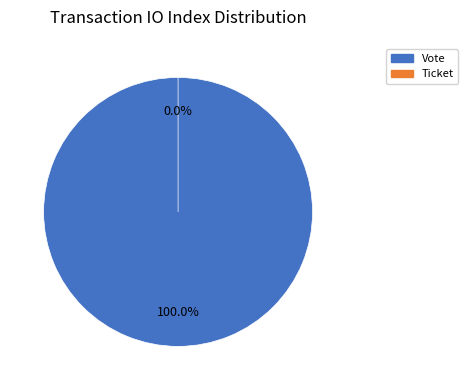

The Vote slice represents 87% of the pie. True or false?

False